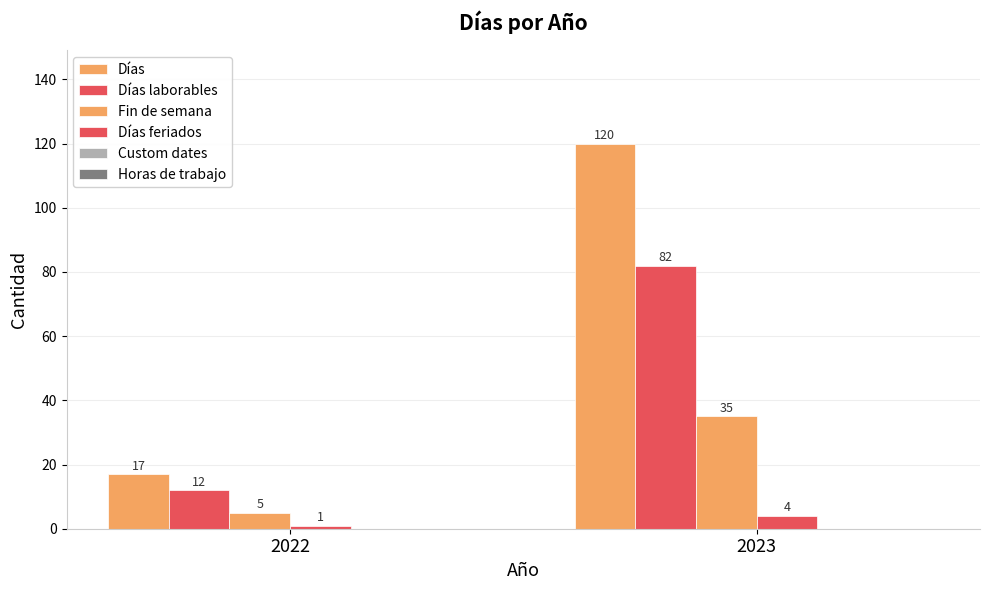

How many bars are there in each group?

4